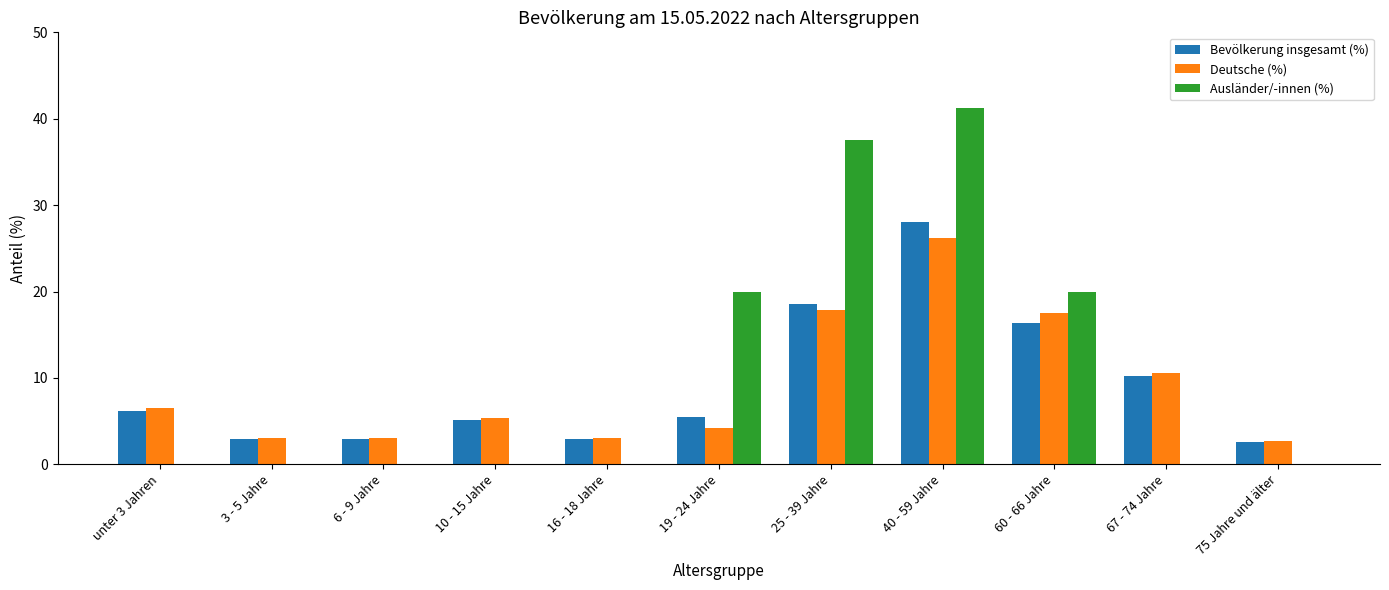

What is the sum of all Deutsche (%) values?

99.9